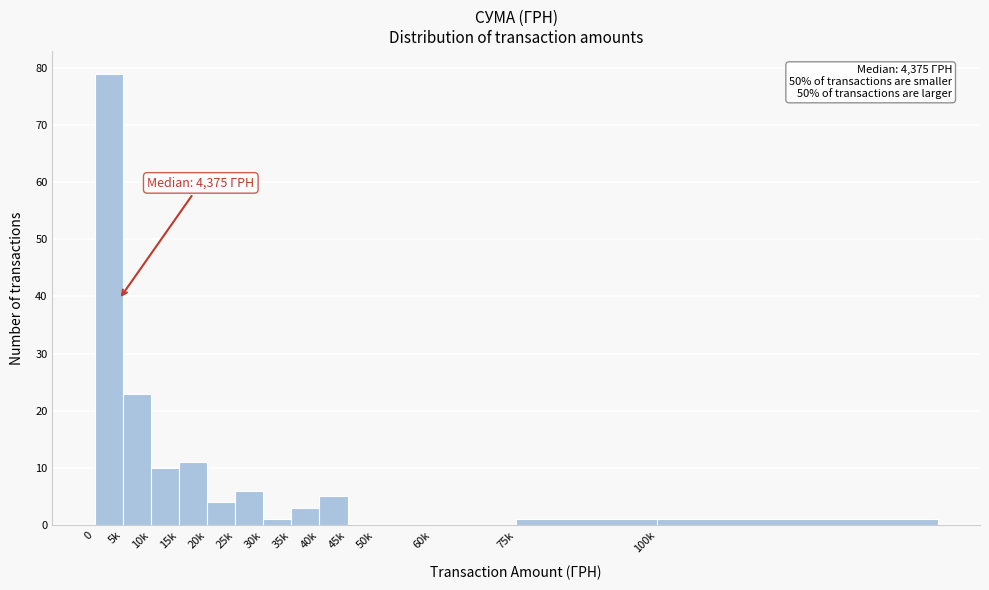

Reading left to right, transcribe all the data shown in this chart.

0=79	5k=23	10k=10	15k=11	20k=4	25k=6	30k=1	35k=3	40k=5	45k=0	50k=0	60k=0	75k=1	100k=1